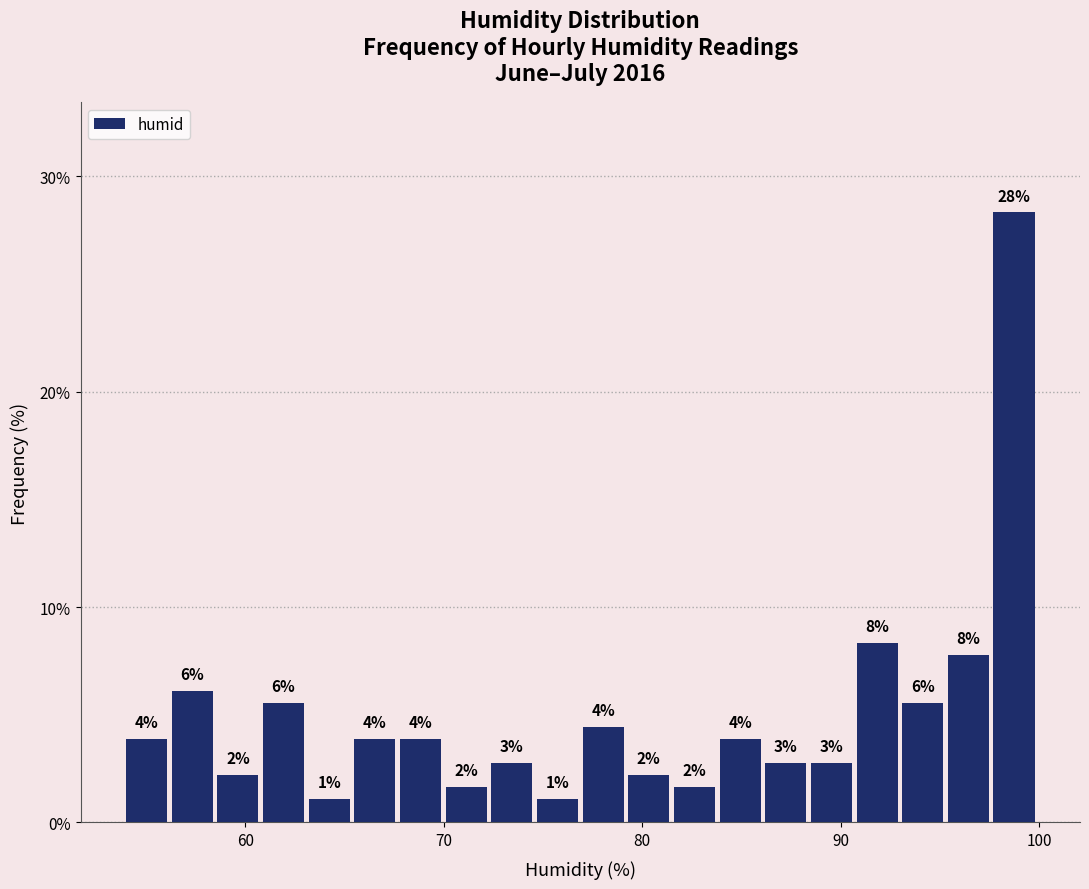

Around what value on the x-axis is the tallest bar? Give the approximate position of its centre, as read against the axis.

99